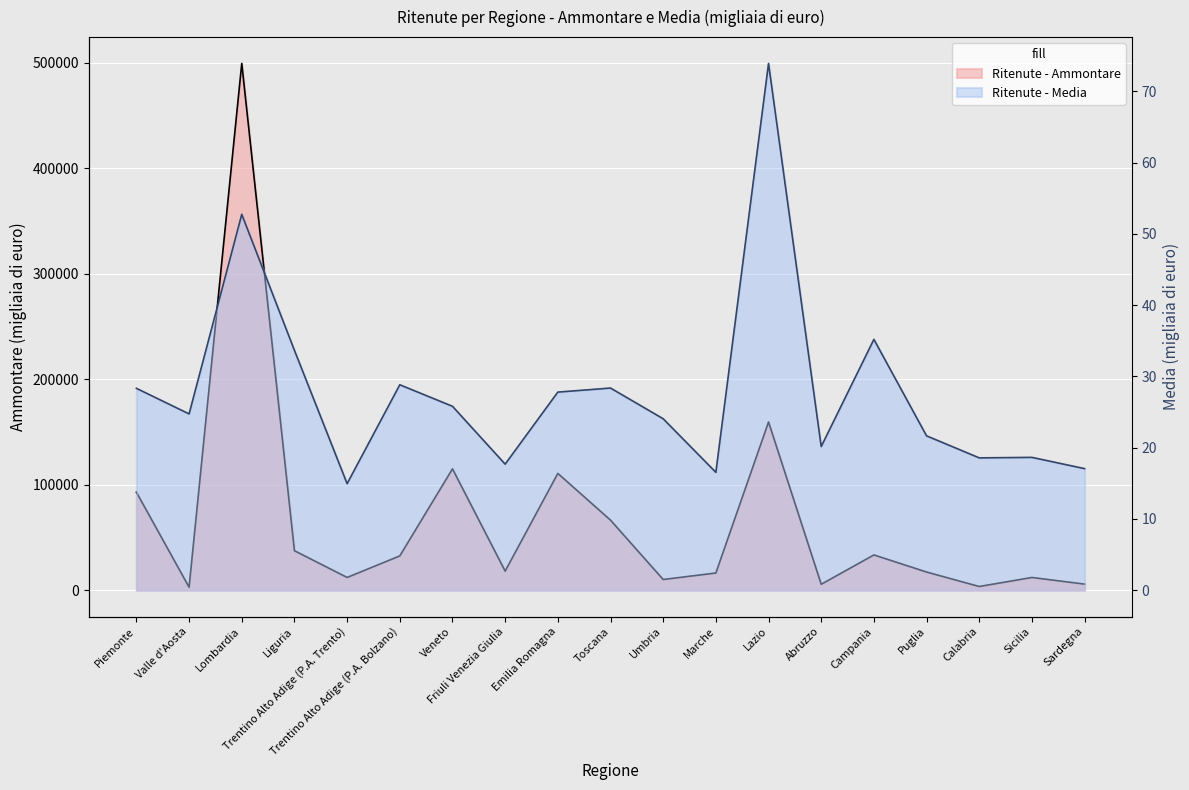

What is the difference between the maximum and minimum values in the Ritenute - Ammontare series?

496400.0